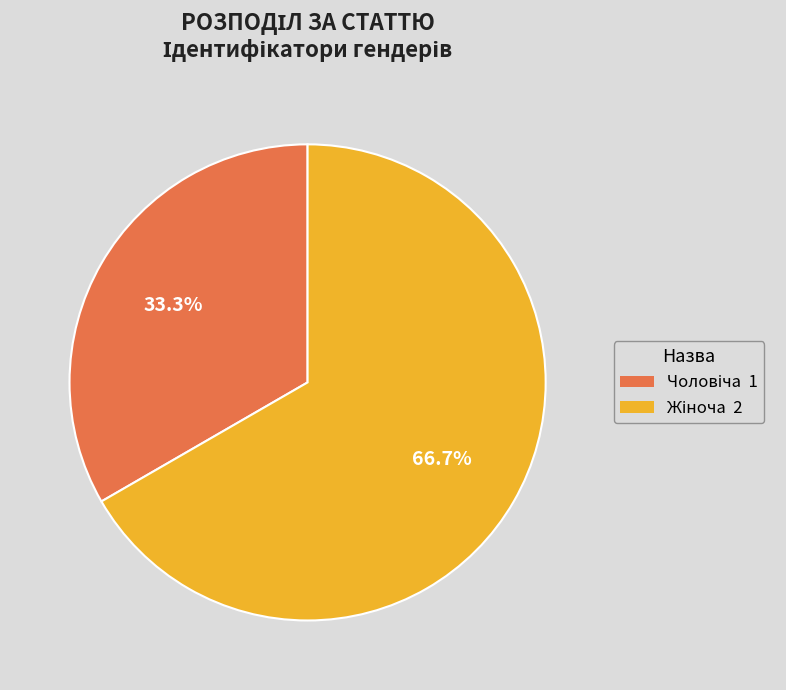

Is there a majority slice in this chart?

Yes